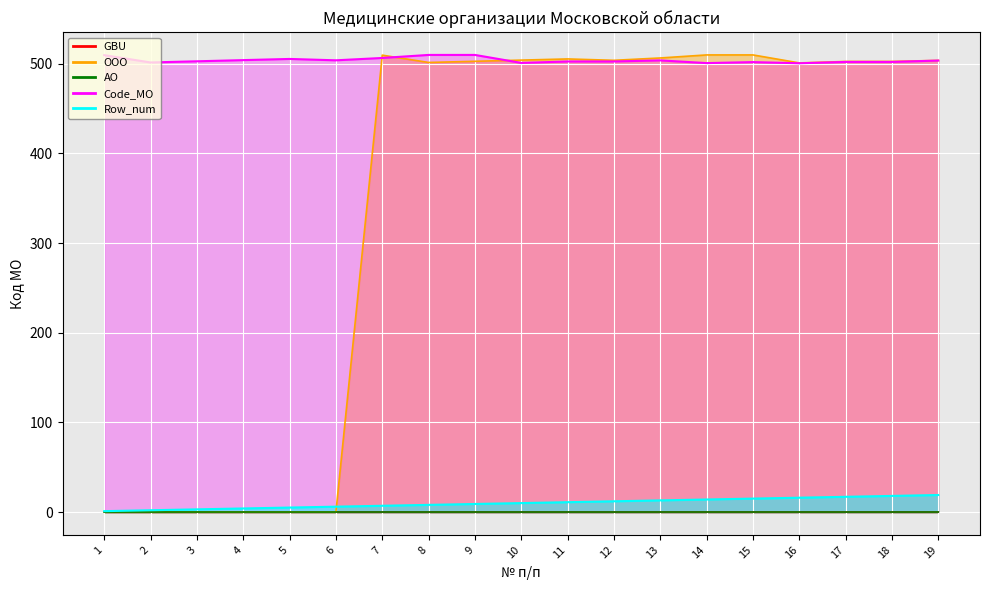

What are all the series names shown in the legend?

GBU, OOO, AO, Code_MO, Row_num